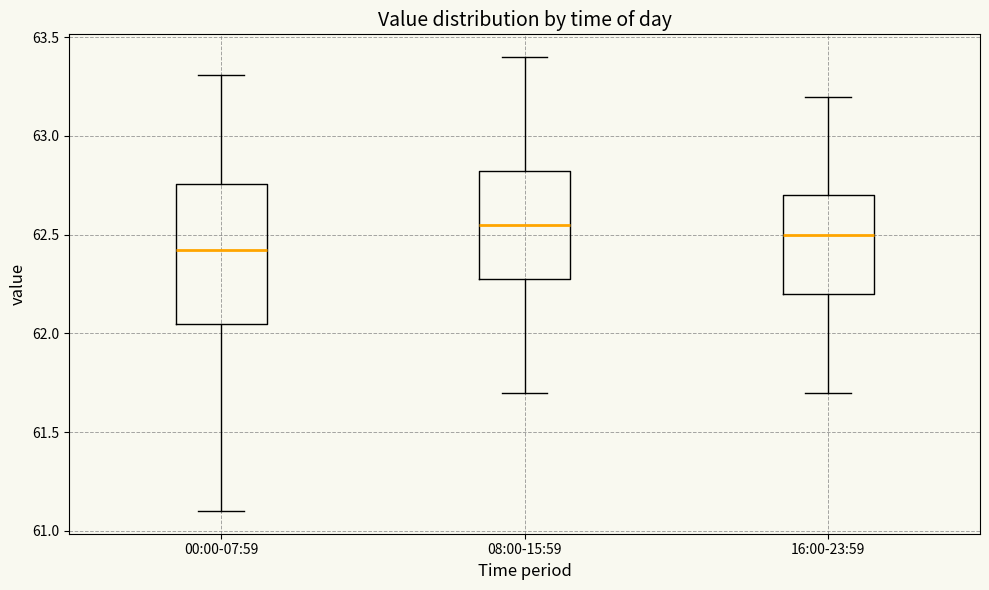

Reading left to right, read every box against the y-axis: the position of its median line, the range the box covers, and the ends of its whiskers. The values are not printed on the chart, so give them approximately, as read against the axis.

00:00-07:59: median 62.40, box 62.05 to 62.75, whiskers 61.10 to 63.30
08:00-15:59: median 62.55, box 62.30 to 62.85, whiskers 61.70 to 63.40
16:00-23:59: median 62.50, box 62.20 to 62.70, whiskers 61.70 to 63.20